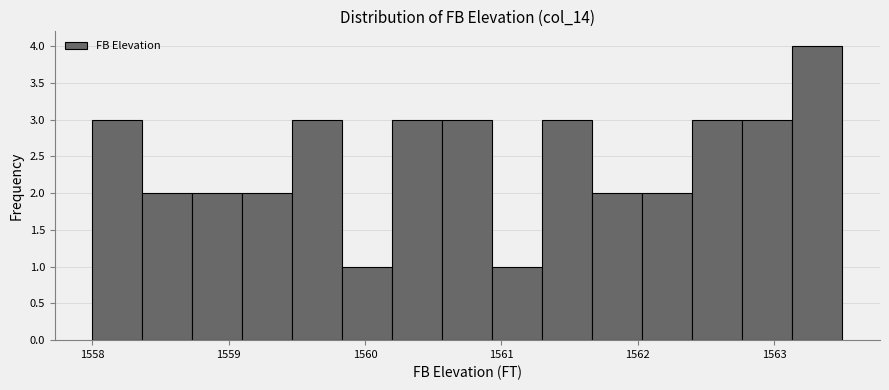

Read against the x-axis, roughly where is the centre of the tallest bar?

1563.3